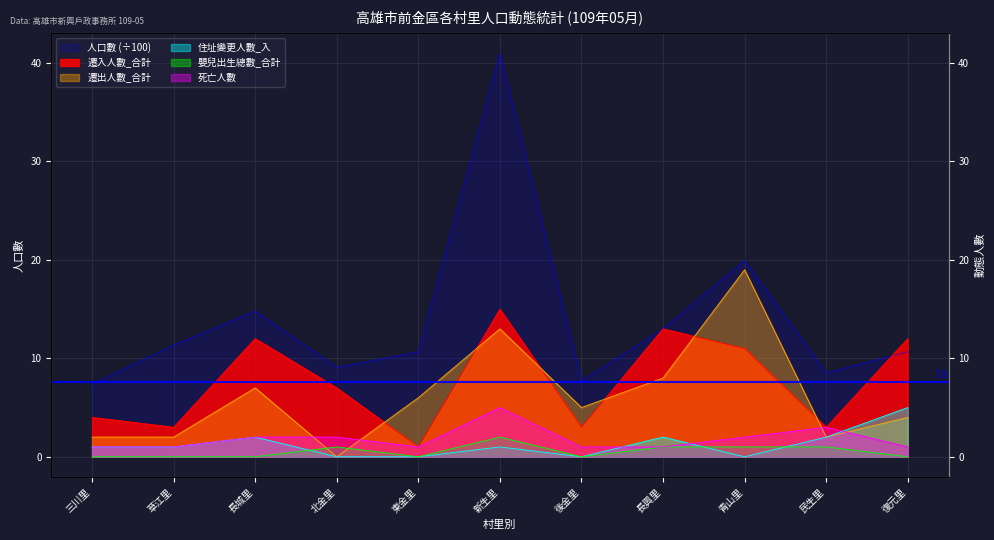

Which has a higher value, 青山里 or 民生里?

青山里